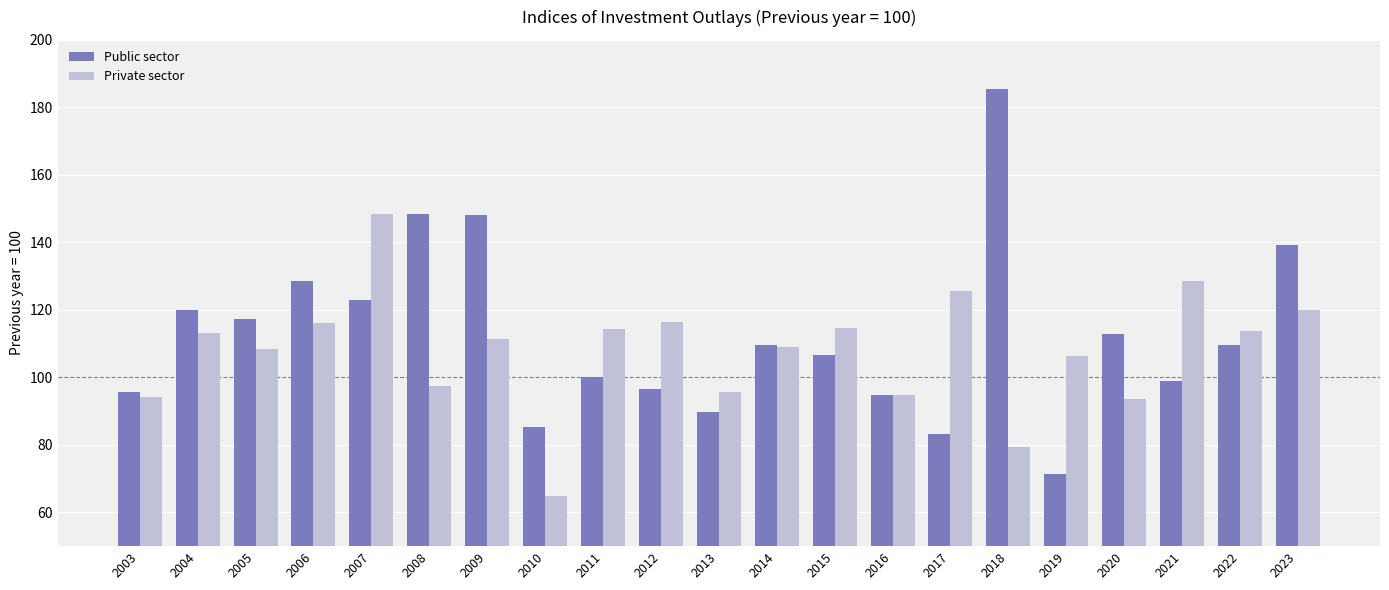

List the series in order of their peak value, highest first.

Public sector, Private sector